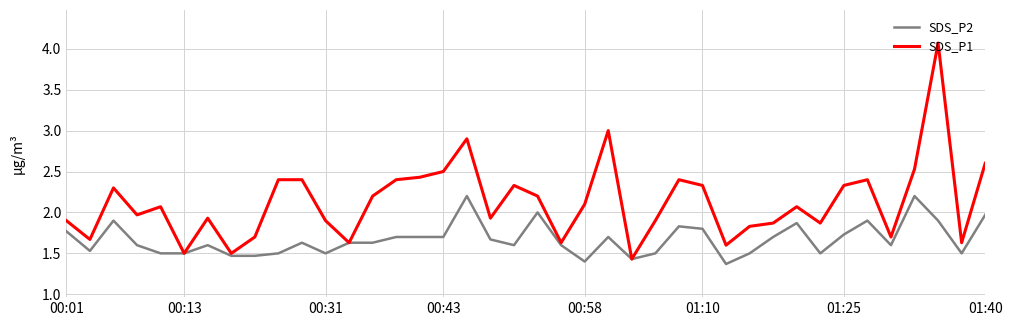

What is the greatest value displayed?

4.1